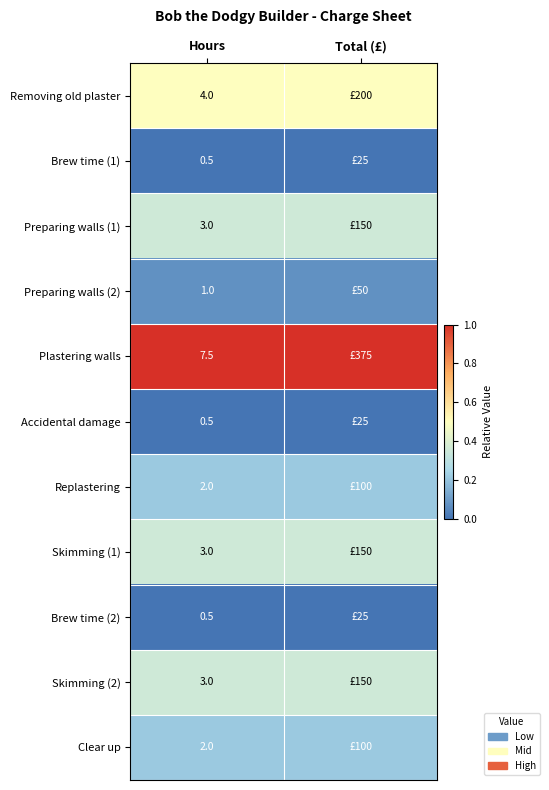

Is the value of Skimming (2) at Hours greater than the value of Brew time (1) at Hours?

Yes